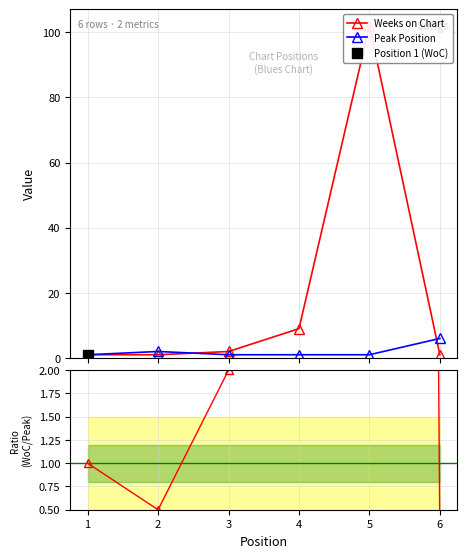

At which category is the sum across all series the highest?

5